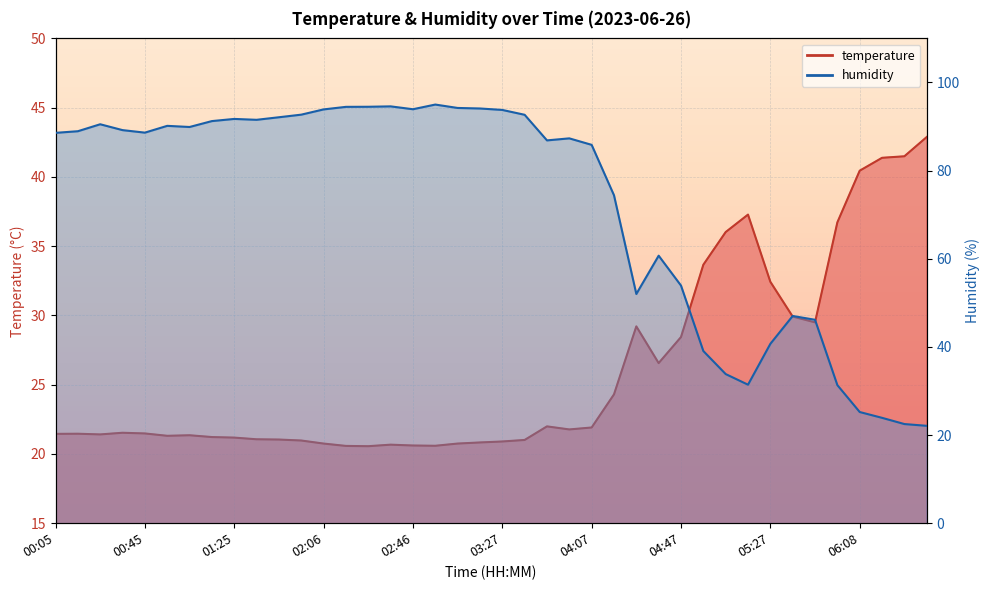

At which category is the sum across all series the highest?

02:56